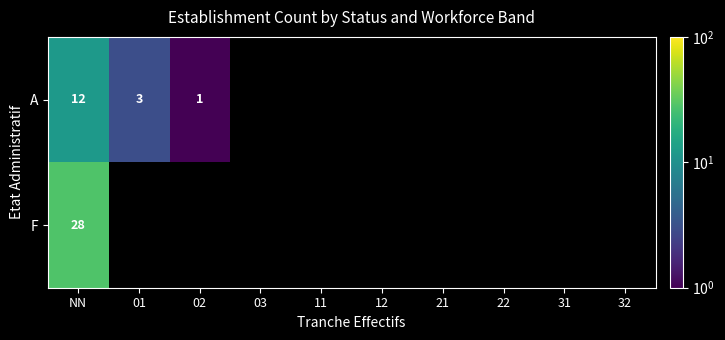

At which category is the sum across all series the highest?

NN